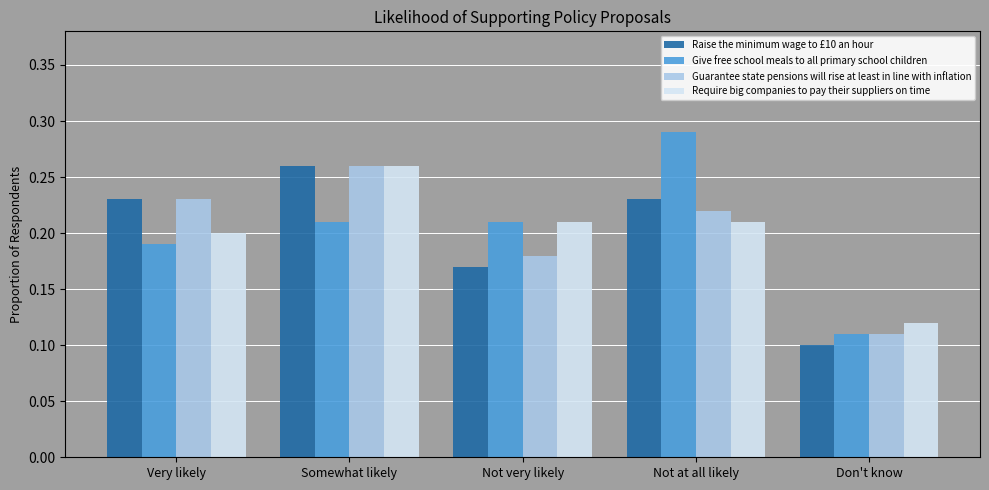

The value of Require big companies to pay their suppliers on time at Don't know is 0.1. True or false?

True